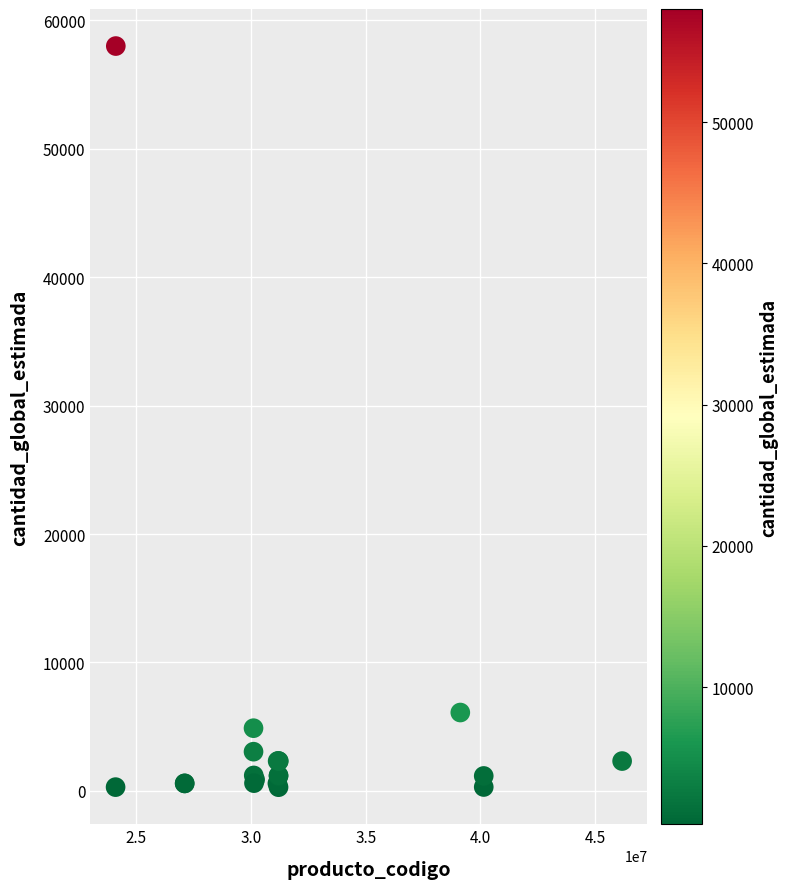

What Y value in the scatter plot is closest to 29142?

6100